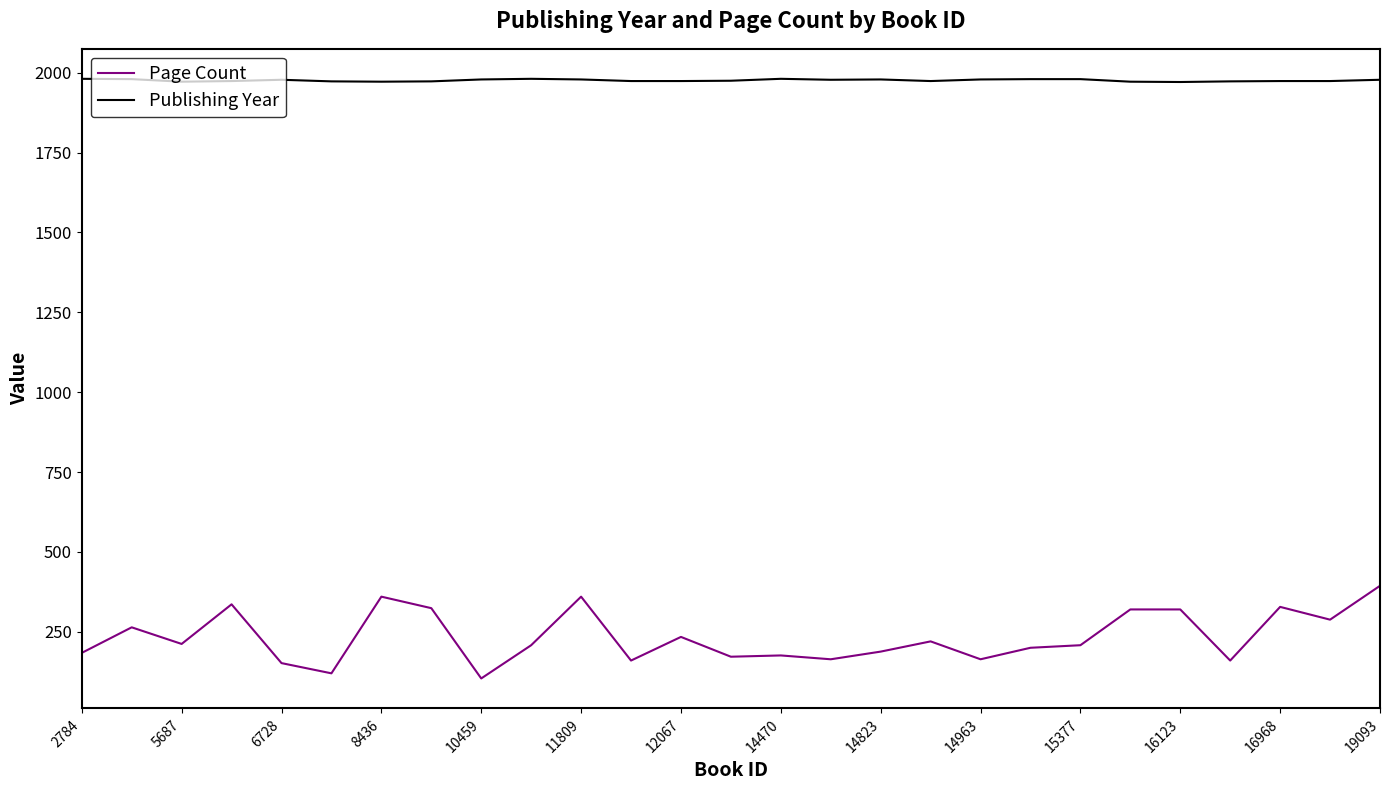

How many lines are shown in the chart?

2